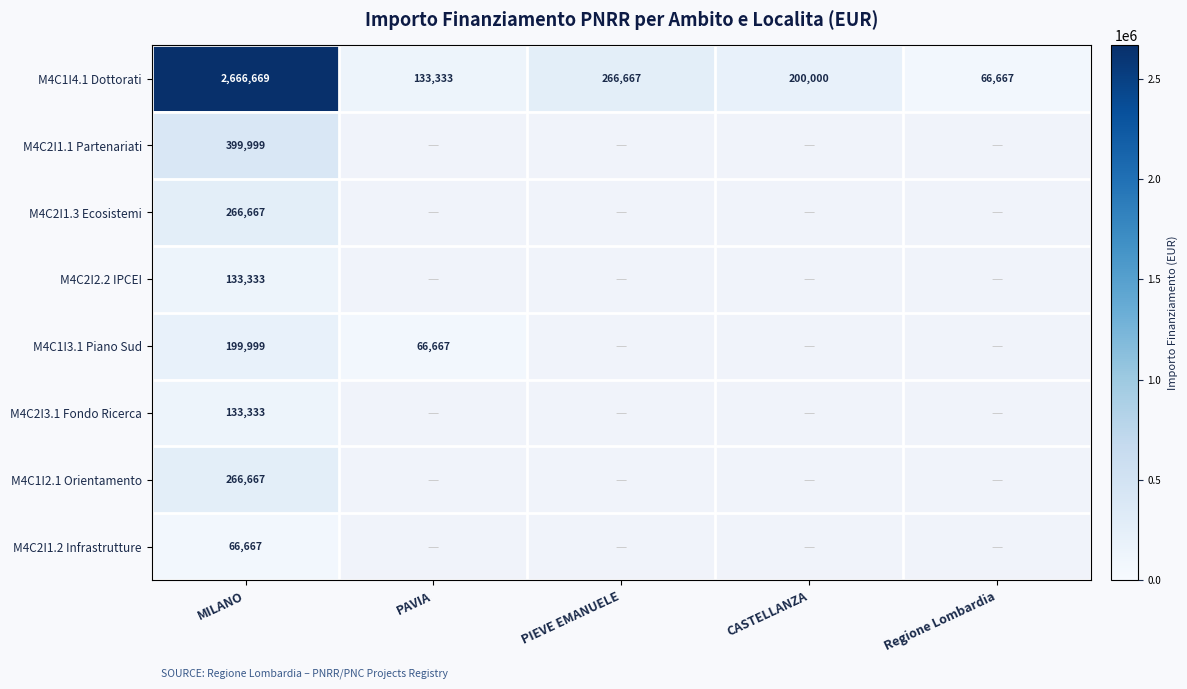

What is the difference between the second highest and second lowest values in the M4C1I4.1 Dottorati series?

133334.0